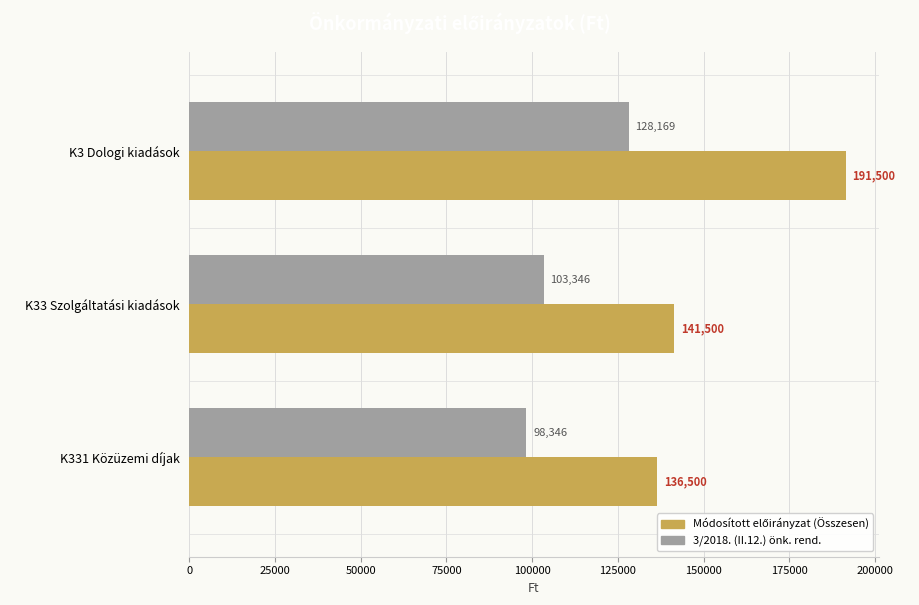

True or false: 3/2018. (II.12.) önk. rend. has a value of 98346 at K331 Közüzemi díjak.

True